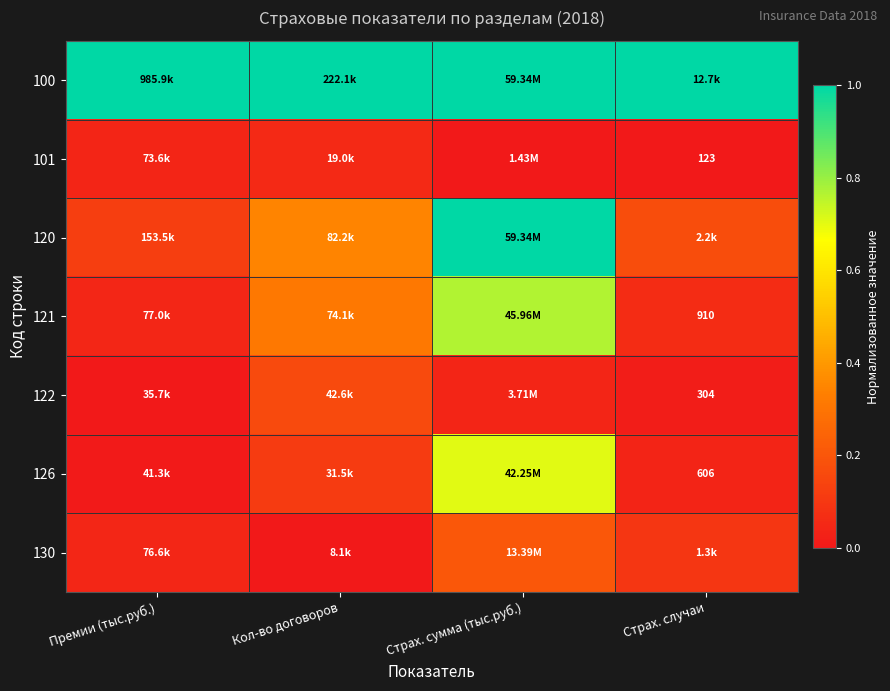

At Премии (тыс.руб.), list the series in order from largest to smallest.

100, 120, 121, 130, 101, 126, 122